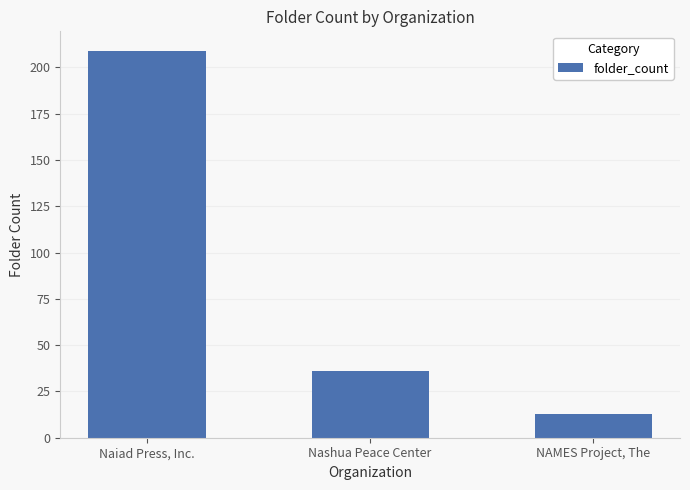

Rank the categories by value from lowest to highest.

NAMES Project, The, Nashua Peace Center, Naiad Press, Inc.